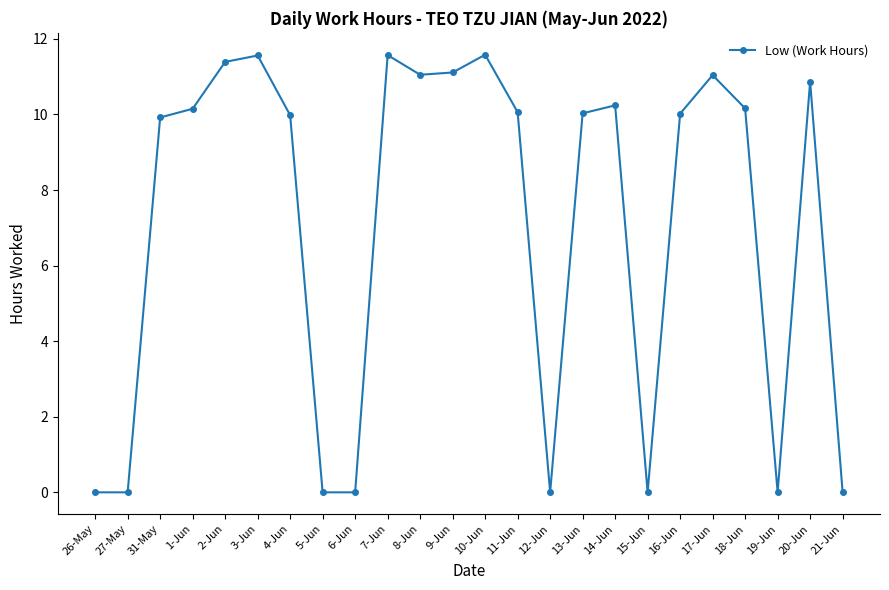

True or false: the data shows 10.2 at 14-Jun.

True